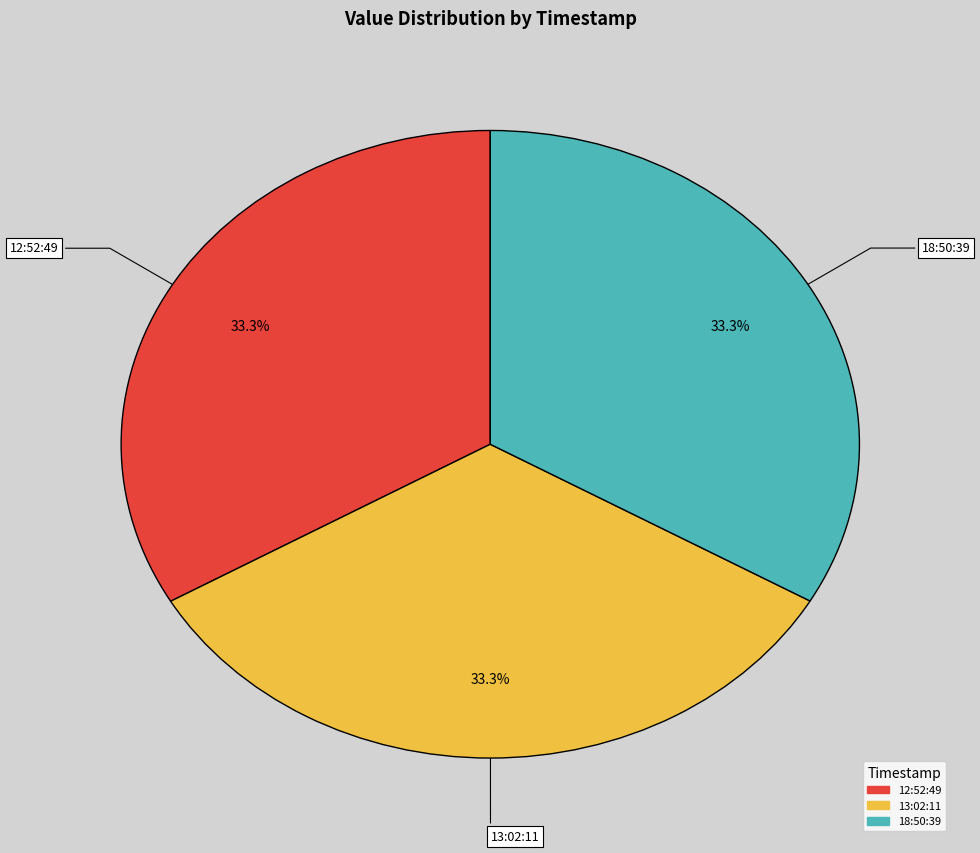

Is there a majority slice in this chart?

No